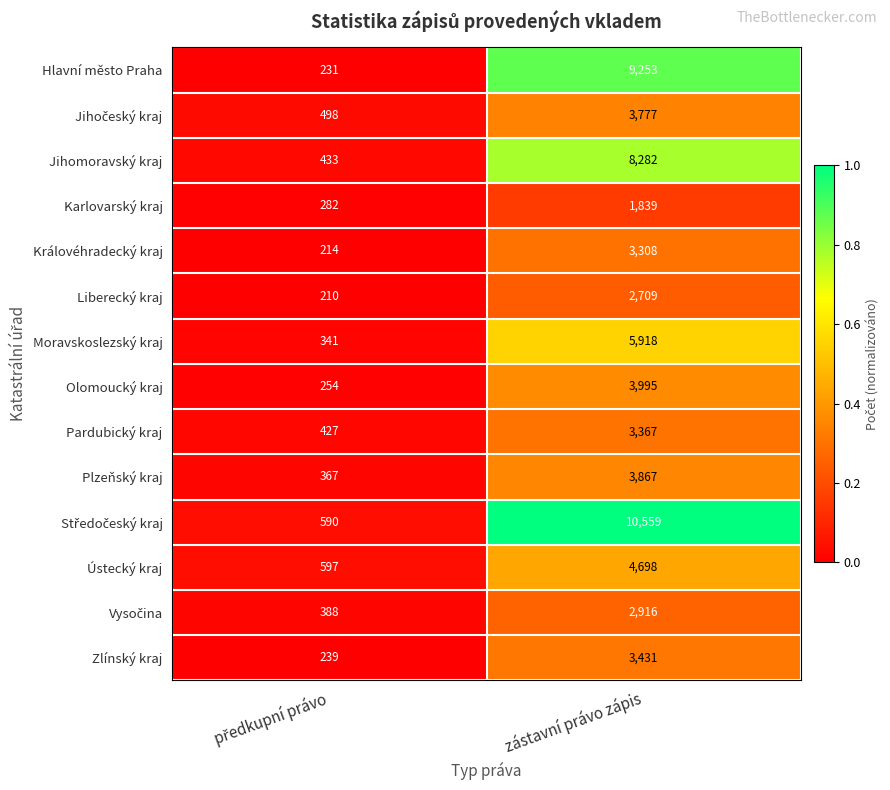

What is the spread (max minus min) of values at zástavní právo zápis?

8720